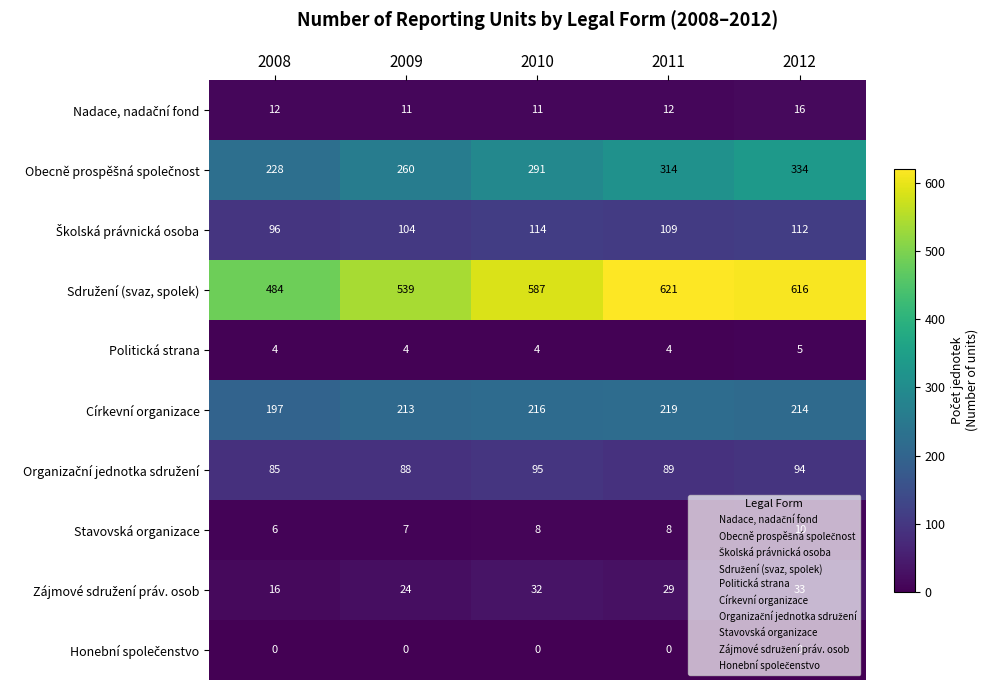

What is the total value across all series at 2010?

1358